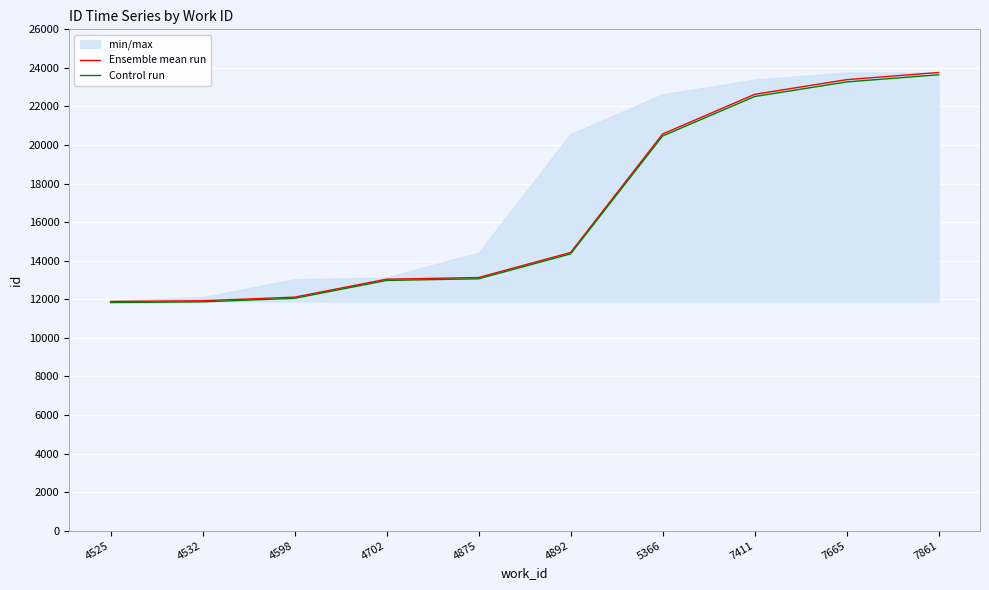

How many lines are shown in the chart?

2